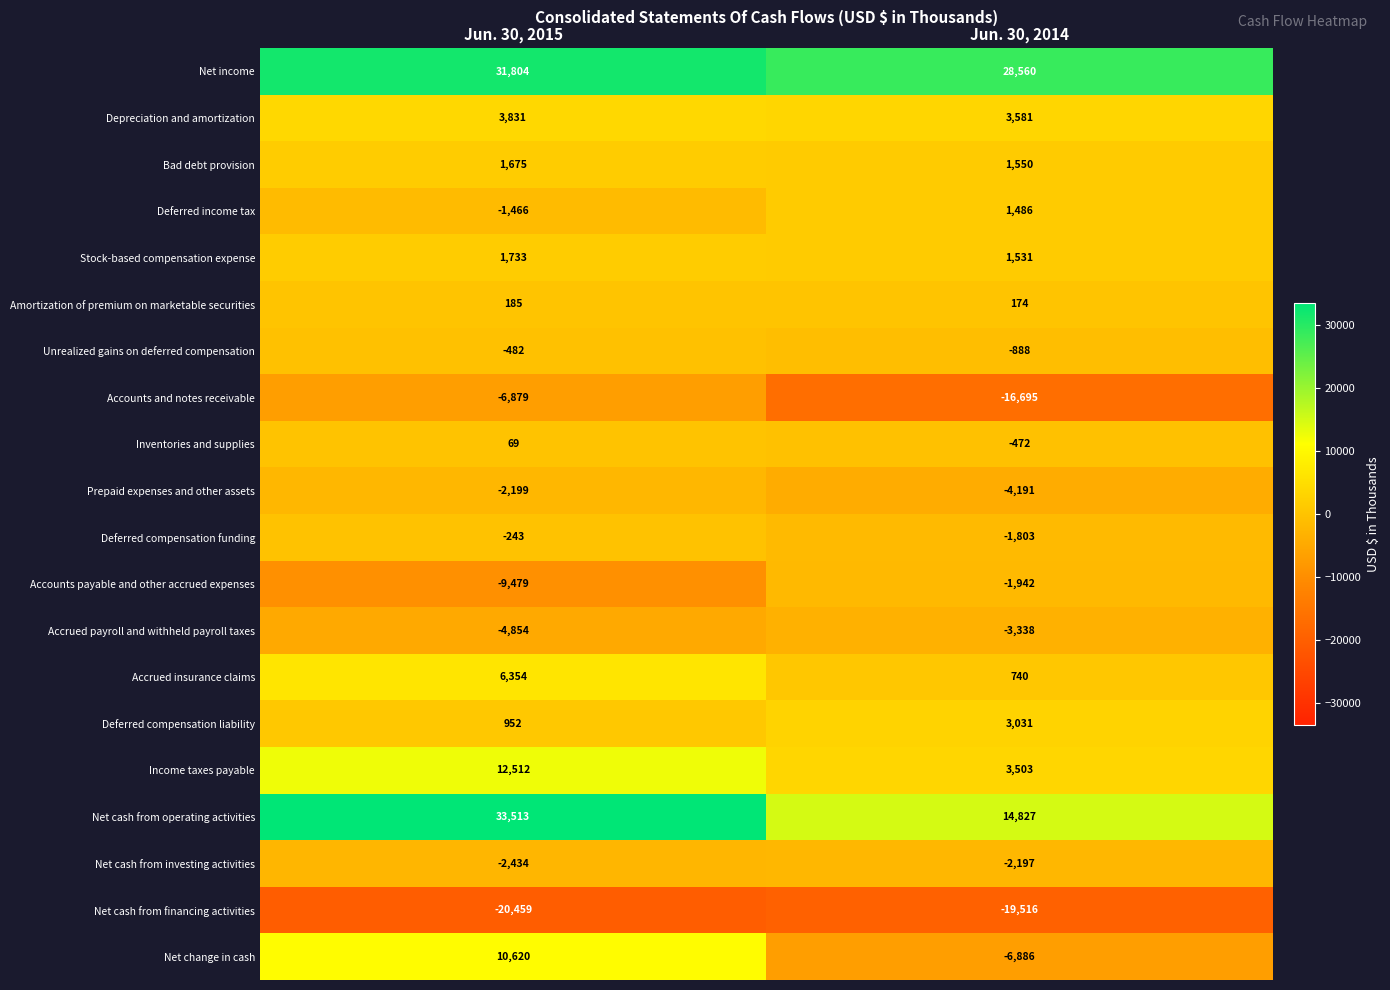

What is the lowest value of the Amortization of premium on marketable securities series?

174